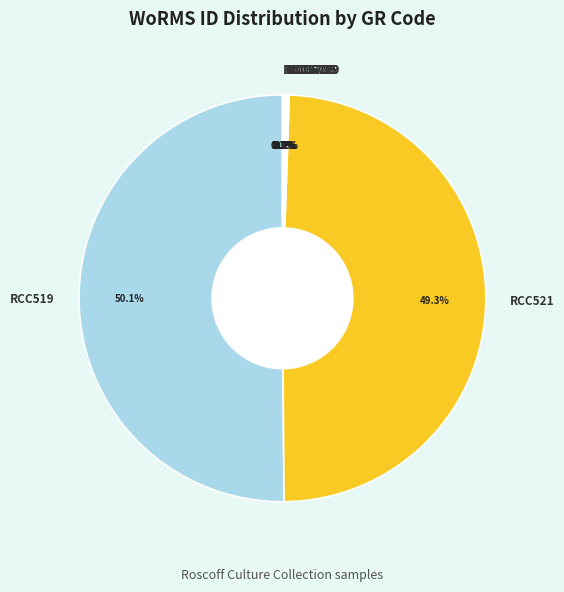

Which slice represents more than half of the pie?

RCC519